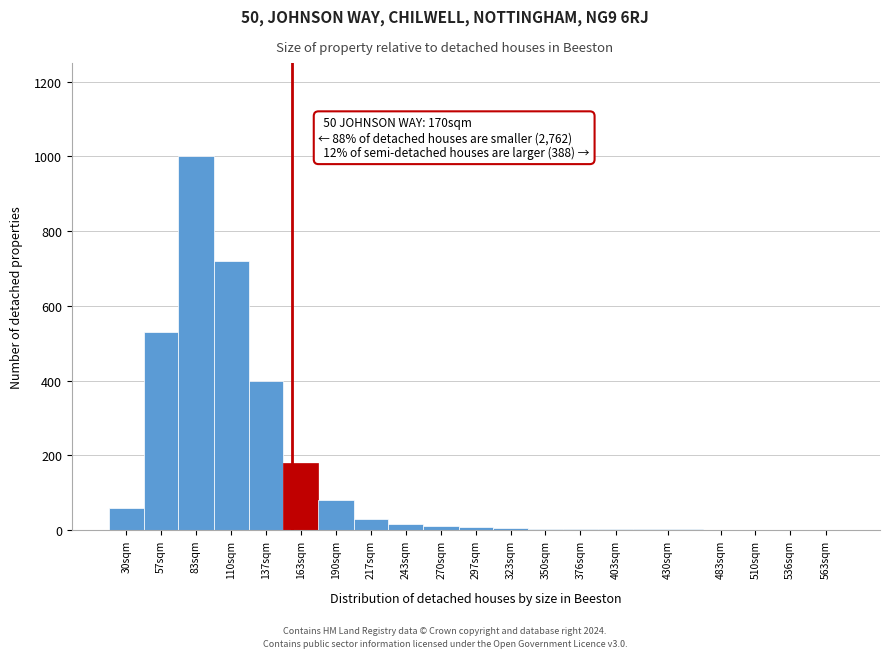

Which label corresponds to the largest value in the chart?

83sqm